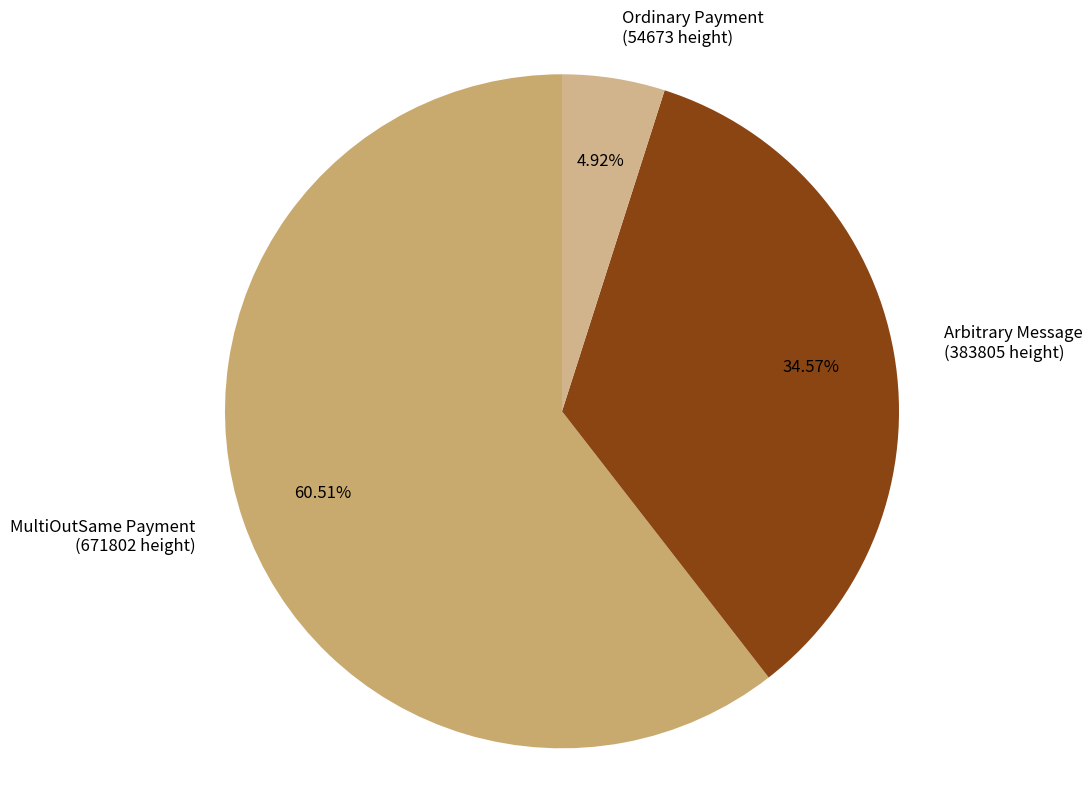

Which has a higher value, Arbitrary Message (383805 height) or MultiOutSame Payment (671802 height)?

MultiOutSame Payment (671802 height)